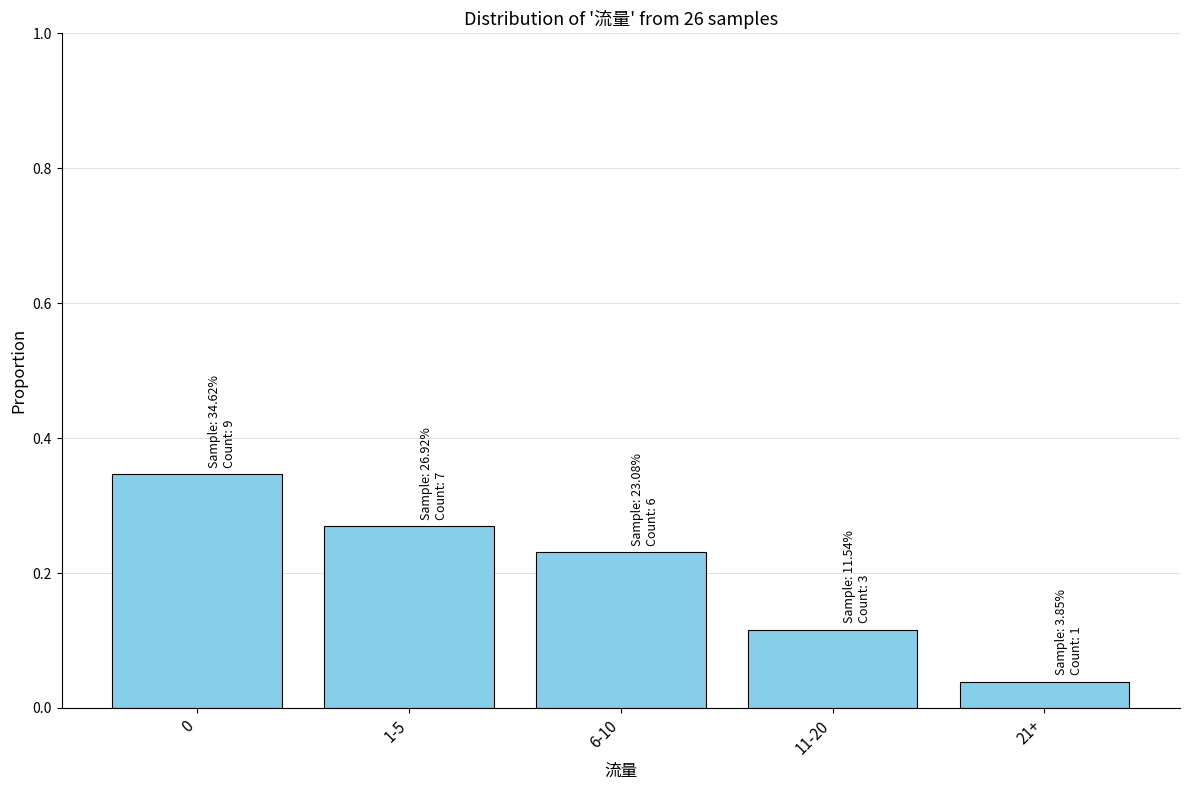

What is the sum of all values?

1.0